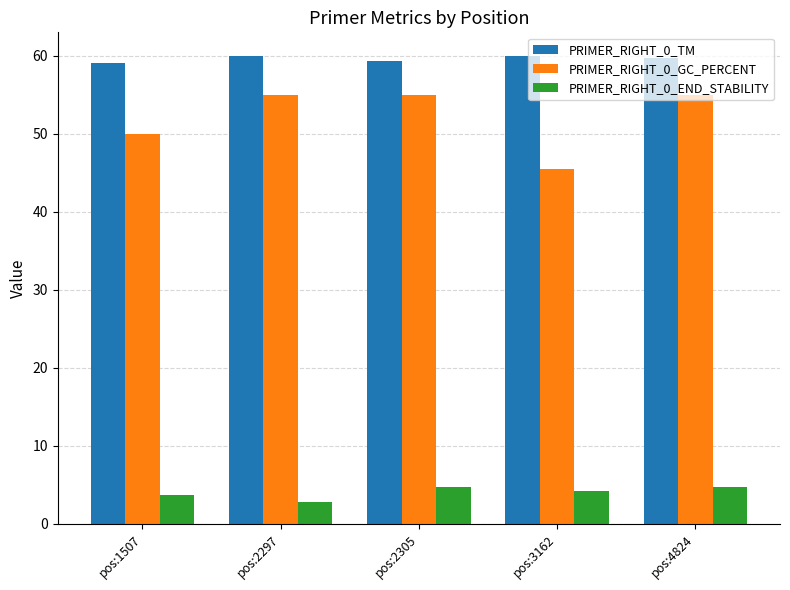

What is the value of the PRIMER_RIGHT_0_TM bar at the 5th from the left?

59.8